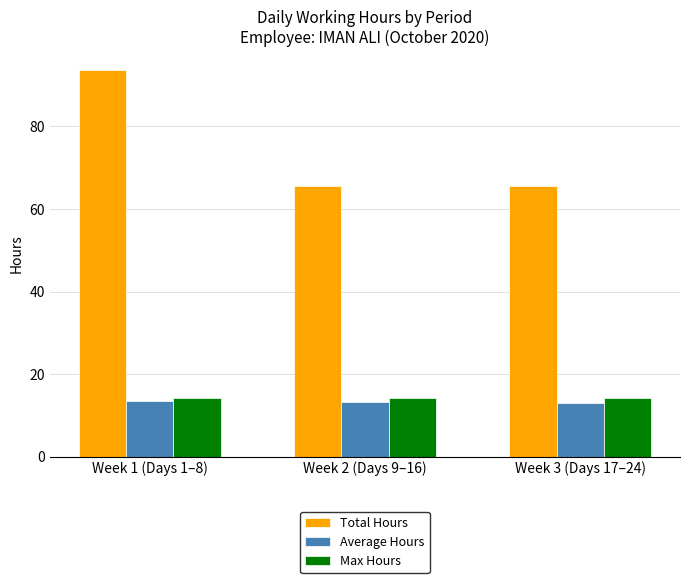

How many groups of bars are there?

3